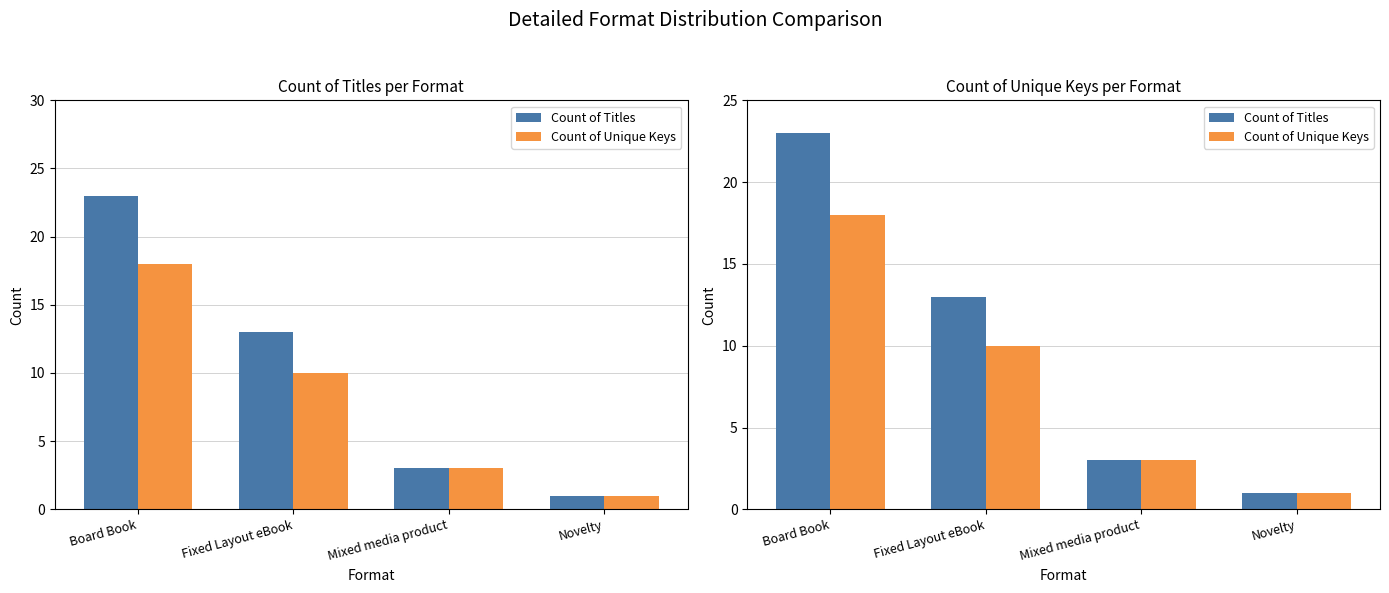

Reading right to left, list all the values displayed in this chart.

Count of Titles: Novelty=1	Mixed media product=3	Fixed Layout eBook=13	Board Book=23
Count of Unique Keys: Novelty=1	Mixed media product=3	Fixed Layout eBook=10	Board Book=18